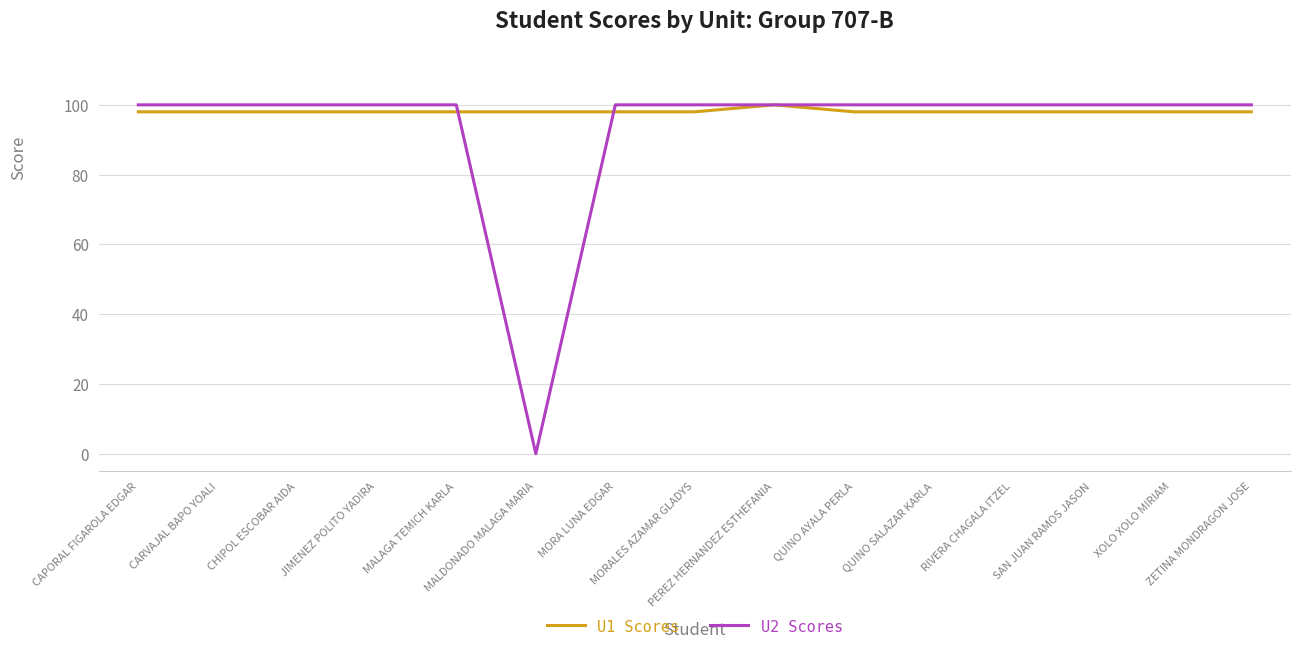

Read the U2 Scores value at CARVAJAL BAPO YOALI, to the nearest 5.

100